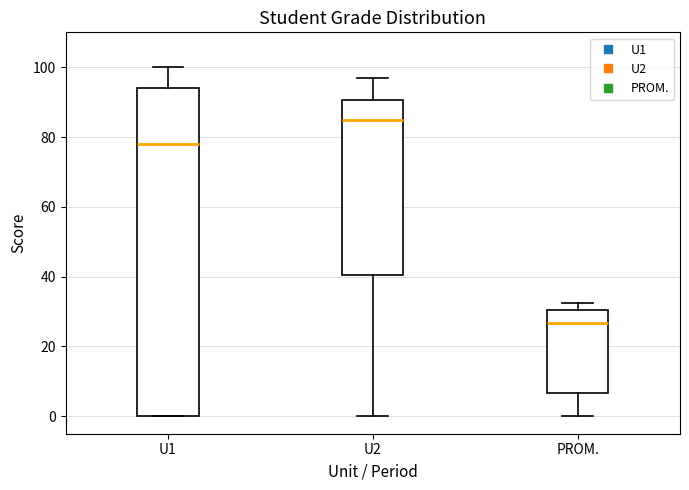

Which box has the lowest median line?

PROM.